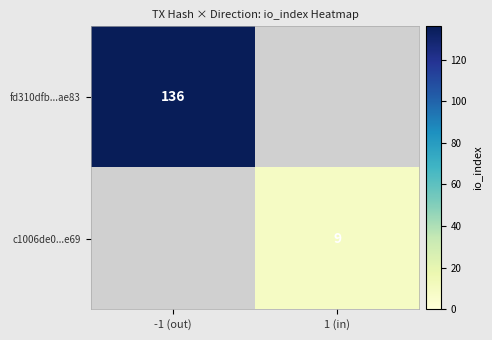

The value of c1006de0...e69 at 1 (in) is 3. True or false?

False